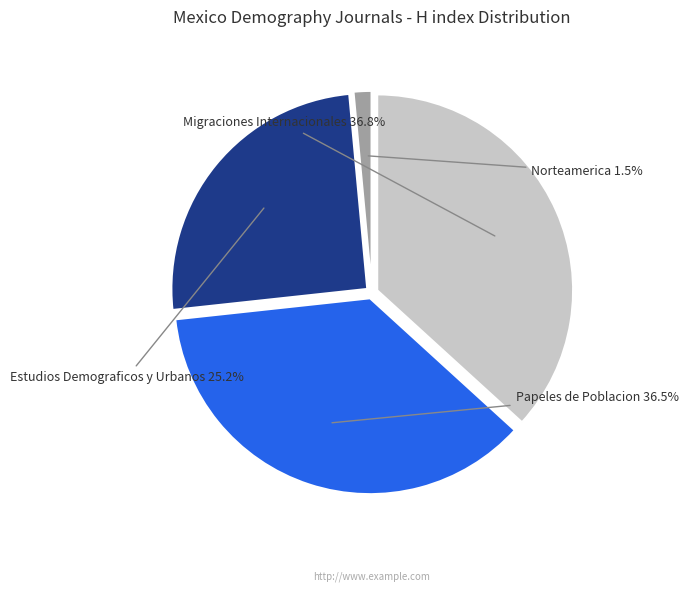

Which category has the smallest portion of the pie?

Norteamerica